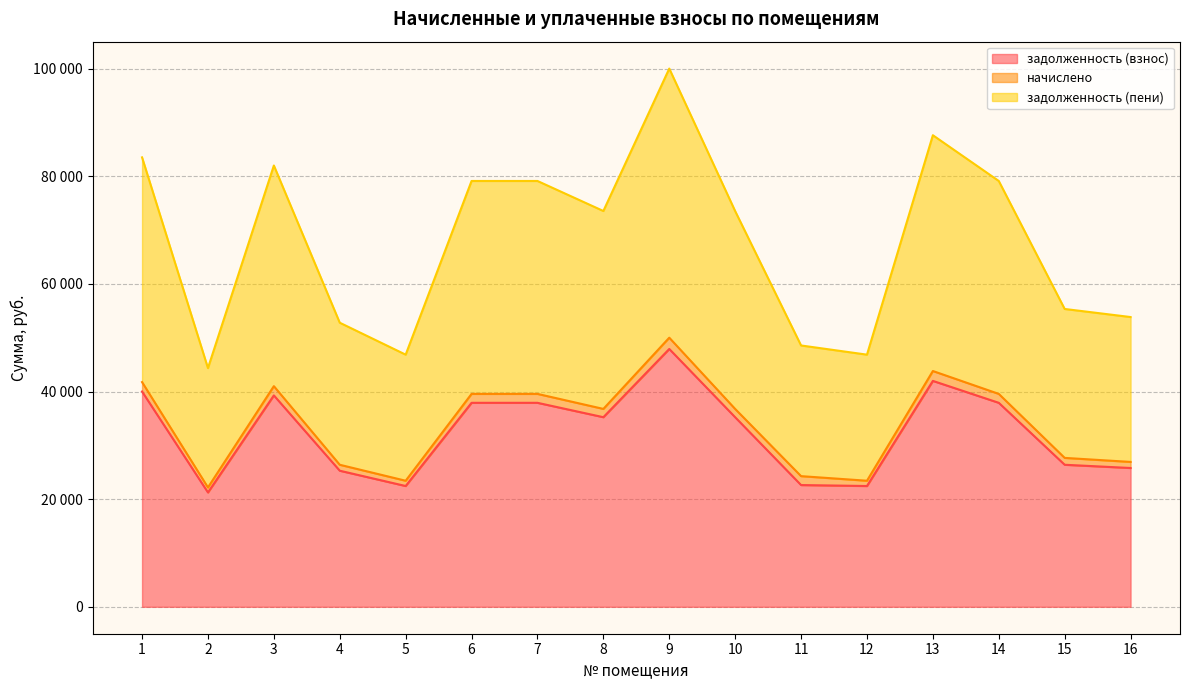

How many categories are shown in the chart?

16